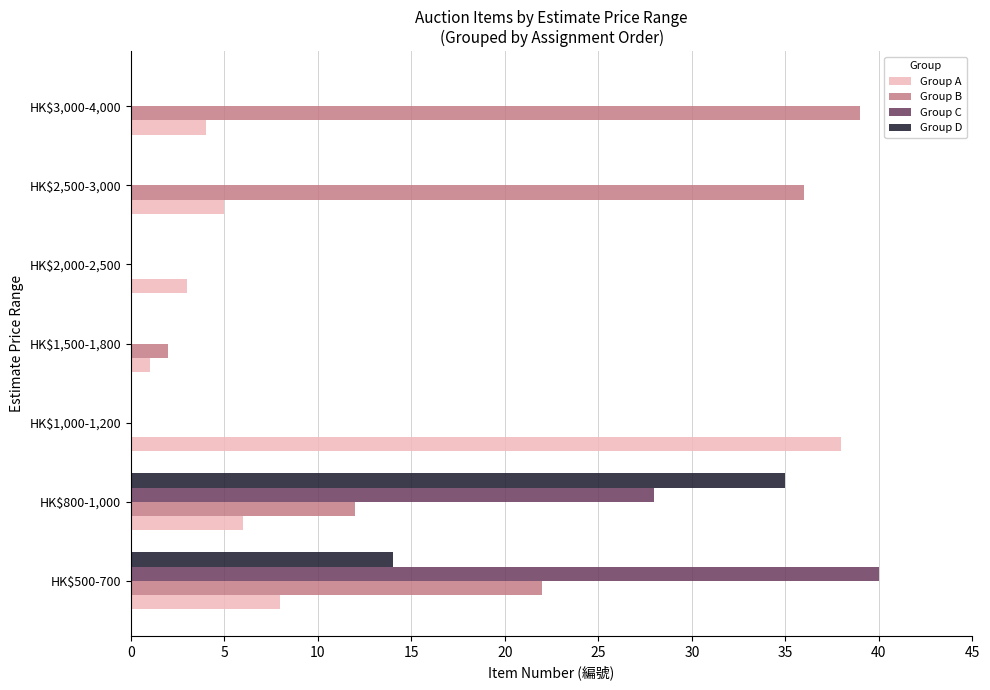

Where is Group C nearest to the value 20?

HK$800-1,000